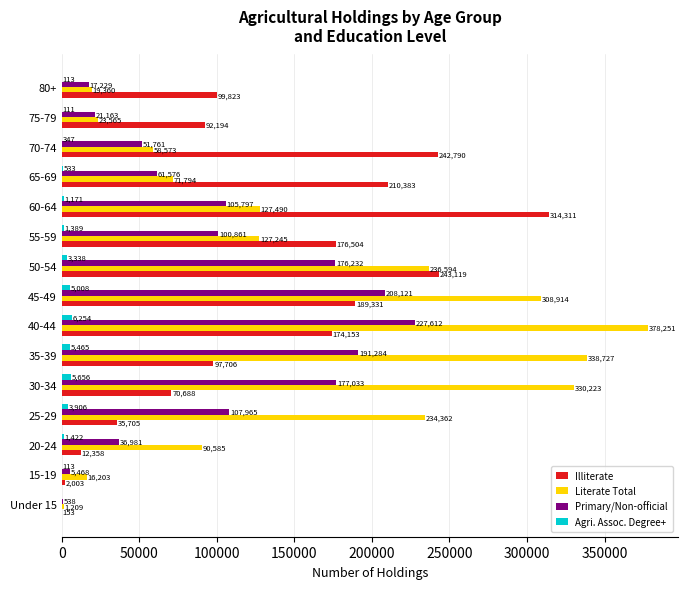

At which label is Primary/Non-official closest to 114075?

25-29